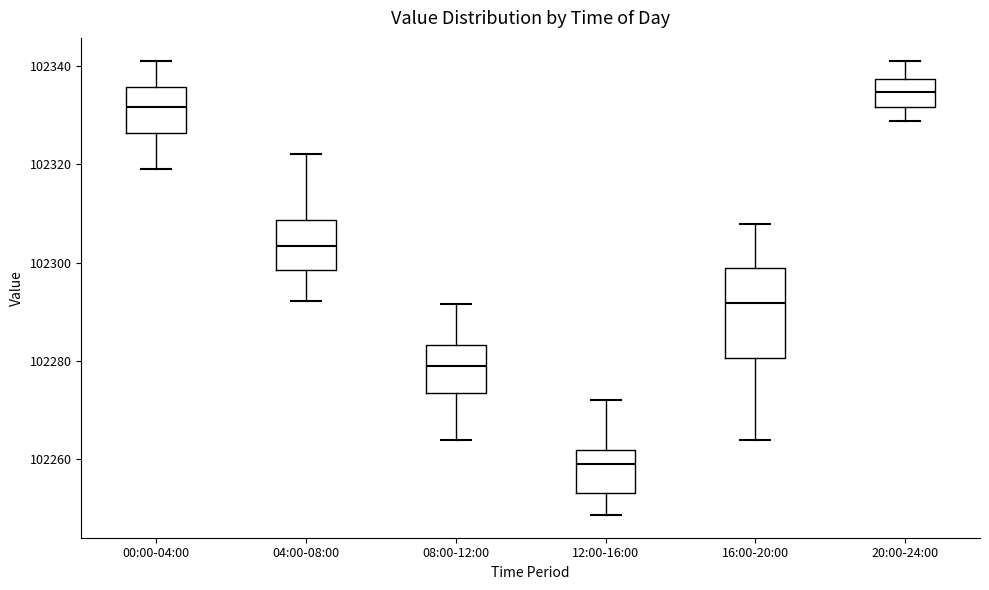

Reading left to right, transcribe this box plot: for each box, give where its median line is, the range the box spans, and where its two whiskers end, as read against the y-axis. The values are not printed on the chart, so give them approximately, as read against the axis.

00:00-04:00: median 102332, box 102326 to 102336, whiskers 102320 to 102342
04:00-08:00: median 102304, box 102298 to 102308, whiskers 102292 to 102322
08:00-12:00: median 102278, box 102274 to 102284, whiskers 102264 to 102292
12:00-16:00: median 102258, box 102254 to 102262, whiskers 102248 to 102272
16:00-20:00: median 102292, box 102280 to 102298, whiskers 102264 to 102308
20:00-24:00: median 102334, box 102332 to 102338, whiskers 102328 to 102342